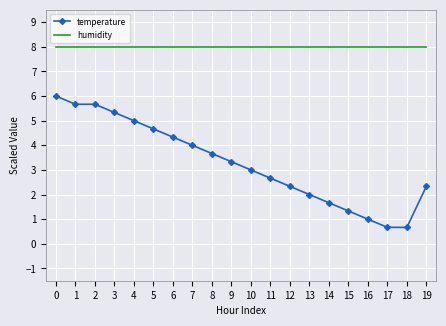

What is the sum of the temperature values at 15 and 8?

5.0